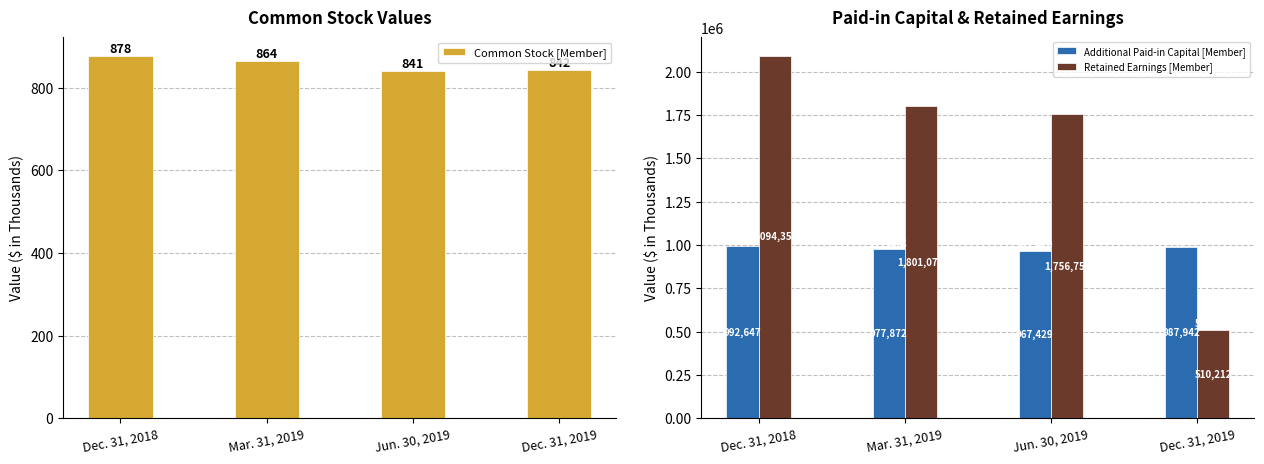

What is the average value of the Retained Earnings [Member] series?

1540601